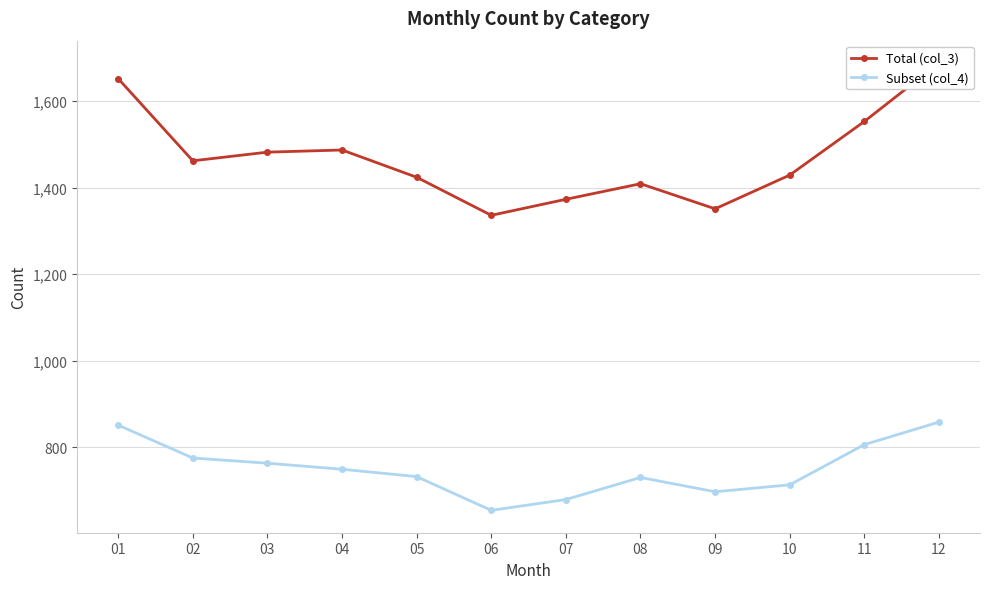

What is the sum of all Subset (col_4) values?

9007